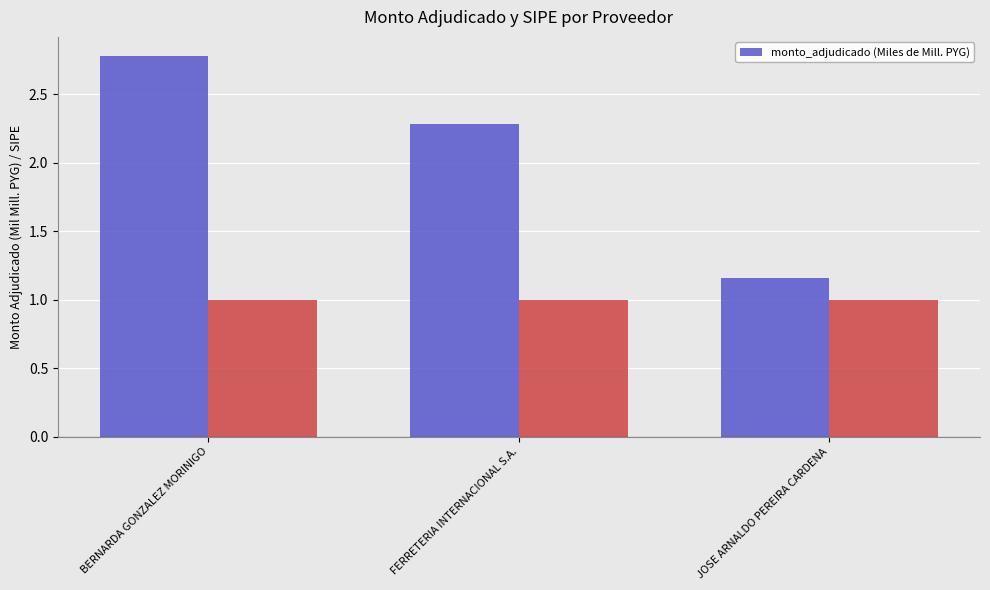

The chart shows a value of 1.9 at JOSE ARNALDO PEREIRA CARDENA. True or false?

False